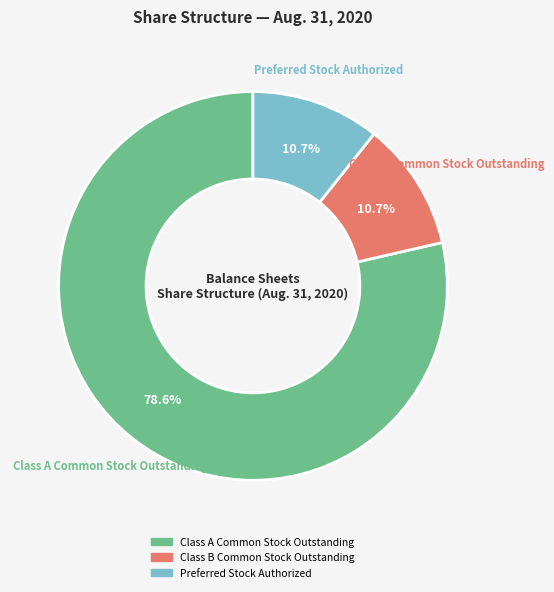

Which has a higher value, Class A Common Stock Outstanding or Preferred Stock Authorized?

Class A Common Stock Outstanding